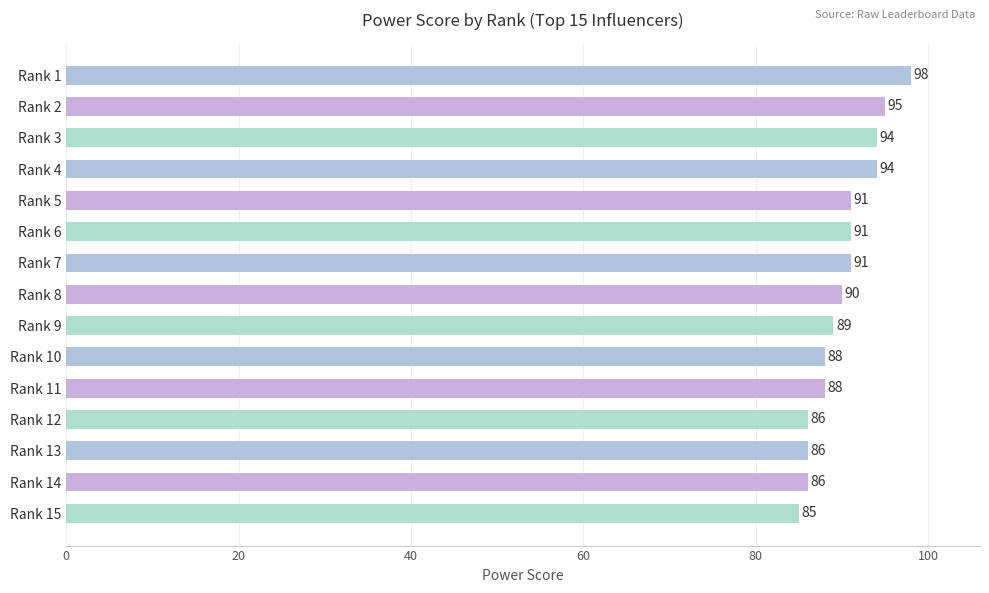

What is the average value?

90